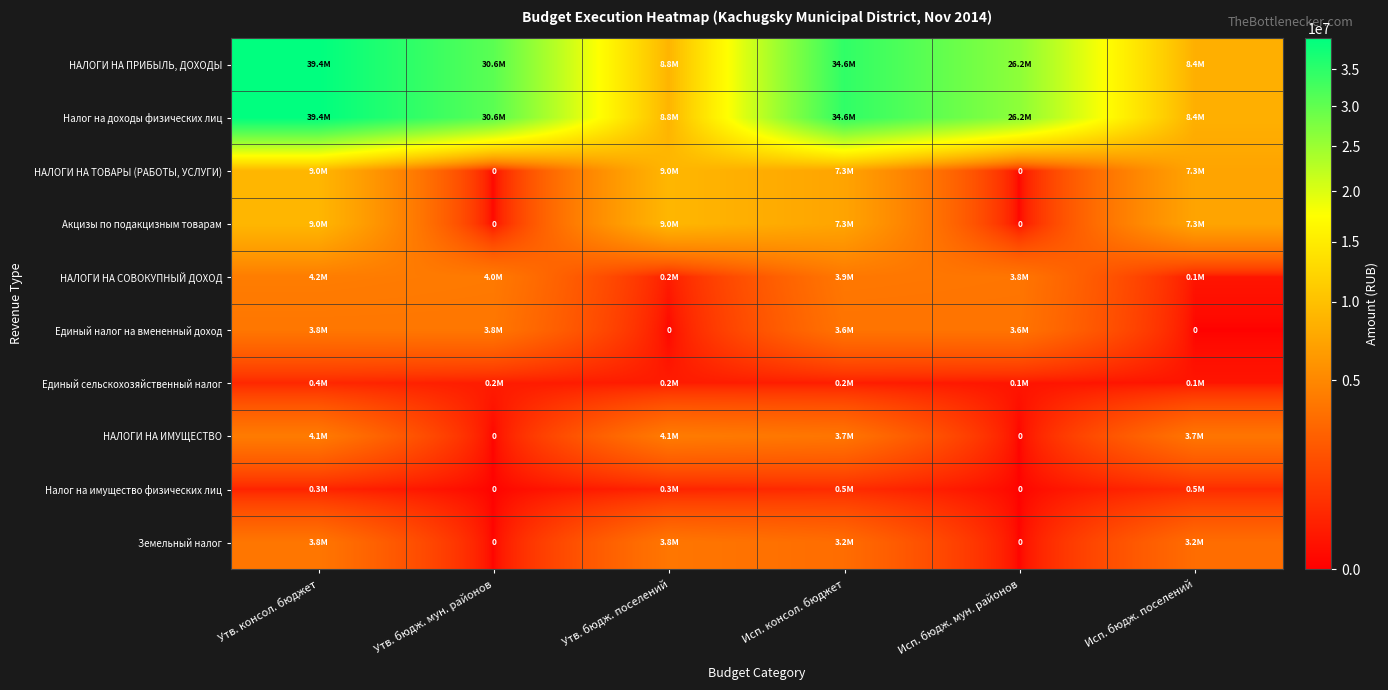

What is the average value of the Акцизы по подакцизным товарам series?

5440295.7